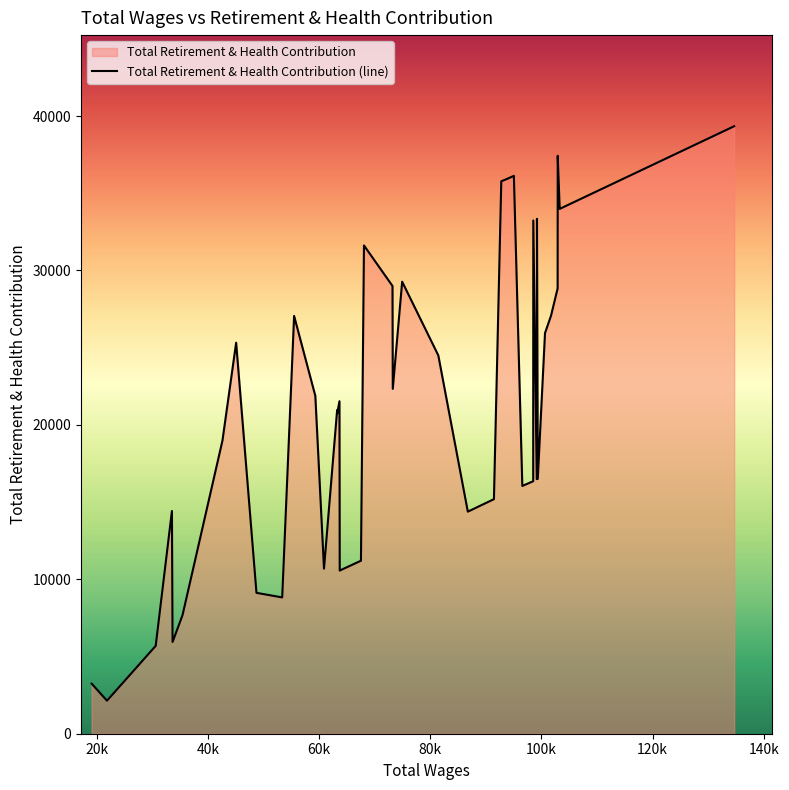

Read the value at 33663, to the nearest 10.

5940